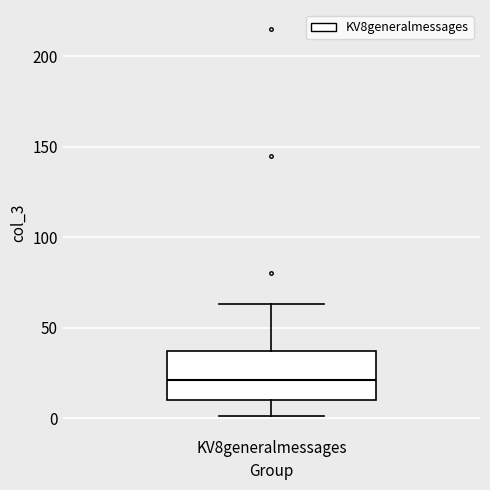

Transcribe this box plot: give where the median line is, the range the box spans, and where the two whiskers end, as read against the y-axis. The values are not printed on the chart, so give them approximately, as read against the axis.

median 20, box 10 to 35, whiskers 0 to 65